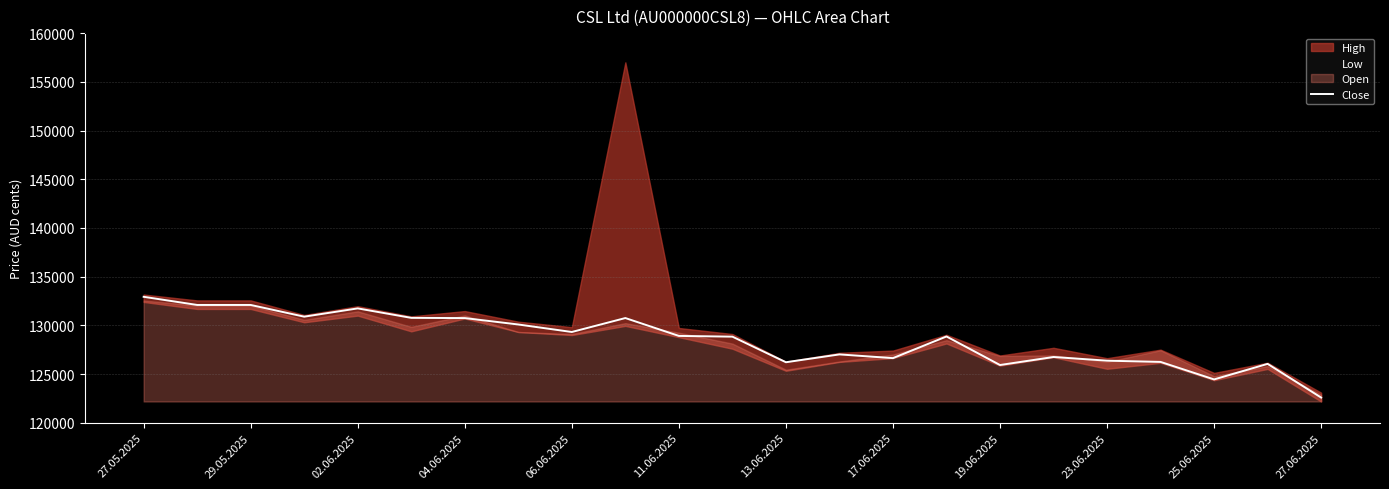

At which label does Close reach its minimum?

27.06.2025